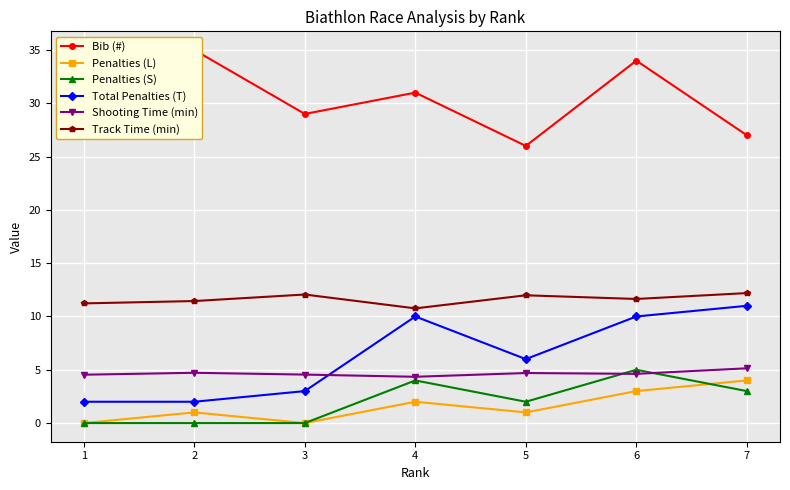

Which series has the largest total across all categories?

Bib (#)